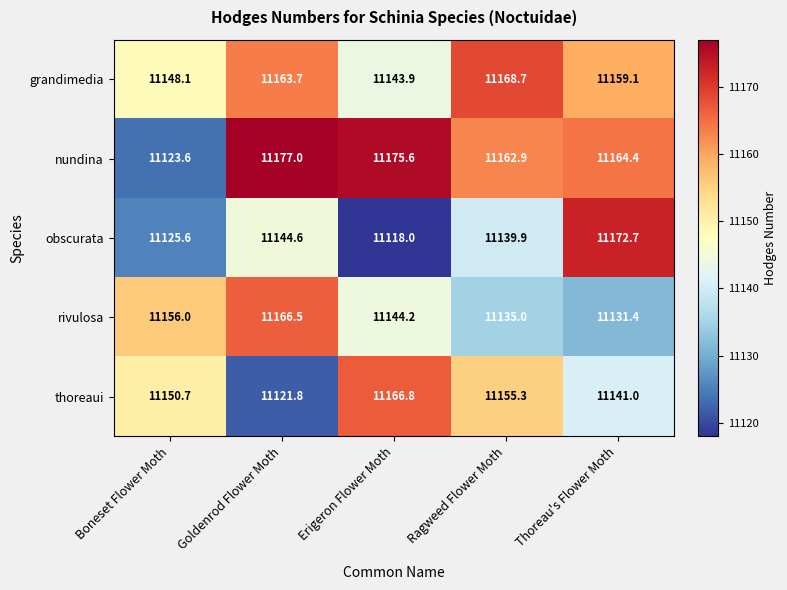

How many distinct data groups are displayed?

5